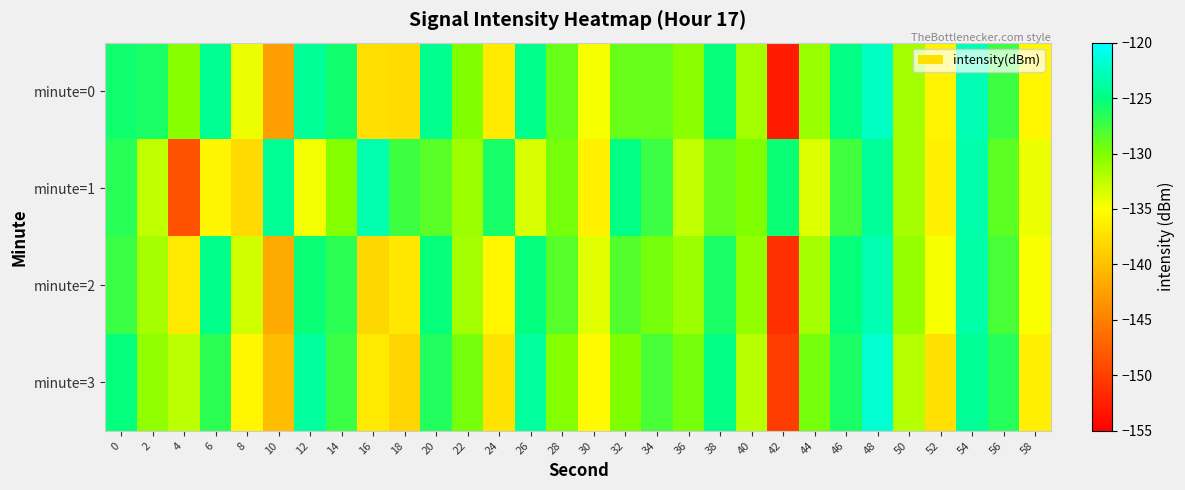

Reading left to right, transcribe all the data shown in this chart.

minute=0: 0=-125.7	2=-126.1	4=-130.4	6=-124.3	8=-134.2	10=-142.6	12=-124.1	14=-125.7	16=-137.5	18=-137.8	20=-124.5	22=-130.1	24=-136.6	26=-124.5	28=-129.1	30=-134.7	32=-129.1	34=-129.0	36=-130.5	38=-125.3	40=-131.4	42=-152.9	44=-131.0	46=-124.9	48=-122.3	50=-131.4	52=-135.9	54=-122.9	56=-127.4	58=-135.7
minute=1: 0=-126.7	2=-132.6	4=-148.4	6=-135.8	8=-137.9	10=-124.2	12=-134.6	14=-130.2	16=-123.2	18=-127.4	20=-128.5	22=-131.2	24=-125.9	26=-133.4	28=-129.7	30=-136.1	32=-124.8	34=-127.3	36=-132.6	38=-128.9	40=-130.1	42=-125.4	44=-133.8	46=-127.6	48=-124.1	50=-131.5	52=-136.2	54=-123.4	56=-128.7	58=-134.3
minute=2: 0=-127.3	2=-131.5	4=-136.8	6=-124.6	8=-133.2	10=-141.7	12=-125.4	14=-126.8	16=-138.1	18=-136.9	20=-125.2	22=-131.4	24=-135.7	26=-125.1	28=-128.4	30=-133.9	32=-128.3	34=-129.6	36=-131.2	38=-126.1	40=-130.8	42=-151.2	44=-131.5	46=-125.3	48=-123.1	50=-130.9	52=-134.7	54=-123.5	56=-127.9	58=-134.8
minute=3: 0=-125.1	2=-130.8	4=-132.4	6=-126.7	8=-135.6	10=-140.2	12=-123.9	14=-127.3	16=-136.8	18=-138.4	20=-126.3	22=-129.7	24=-137.1	26=-123.9	28=-130.2	30=-135.4	32=-130.1	34=-127.8	36=-129.6	38=-124.9	40=-132.3	42=-150.1	44=-129.7	46=-126.1	48=-121.8	50=-132.1	52=-137.4	54=-124.2	56=-126.5	58=-136.2